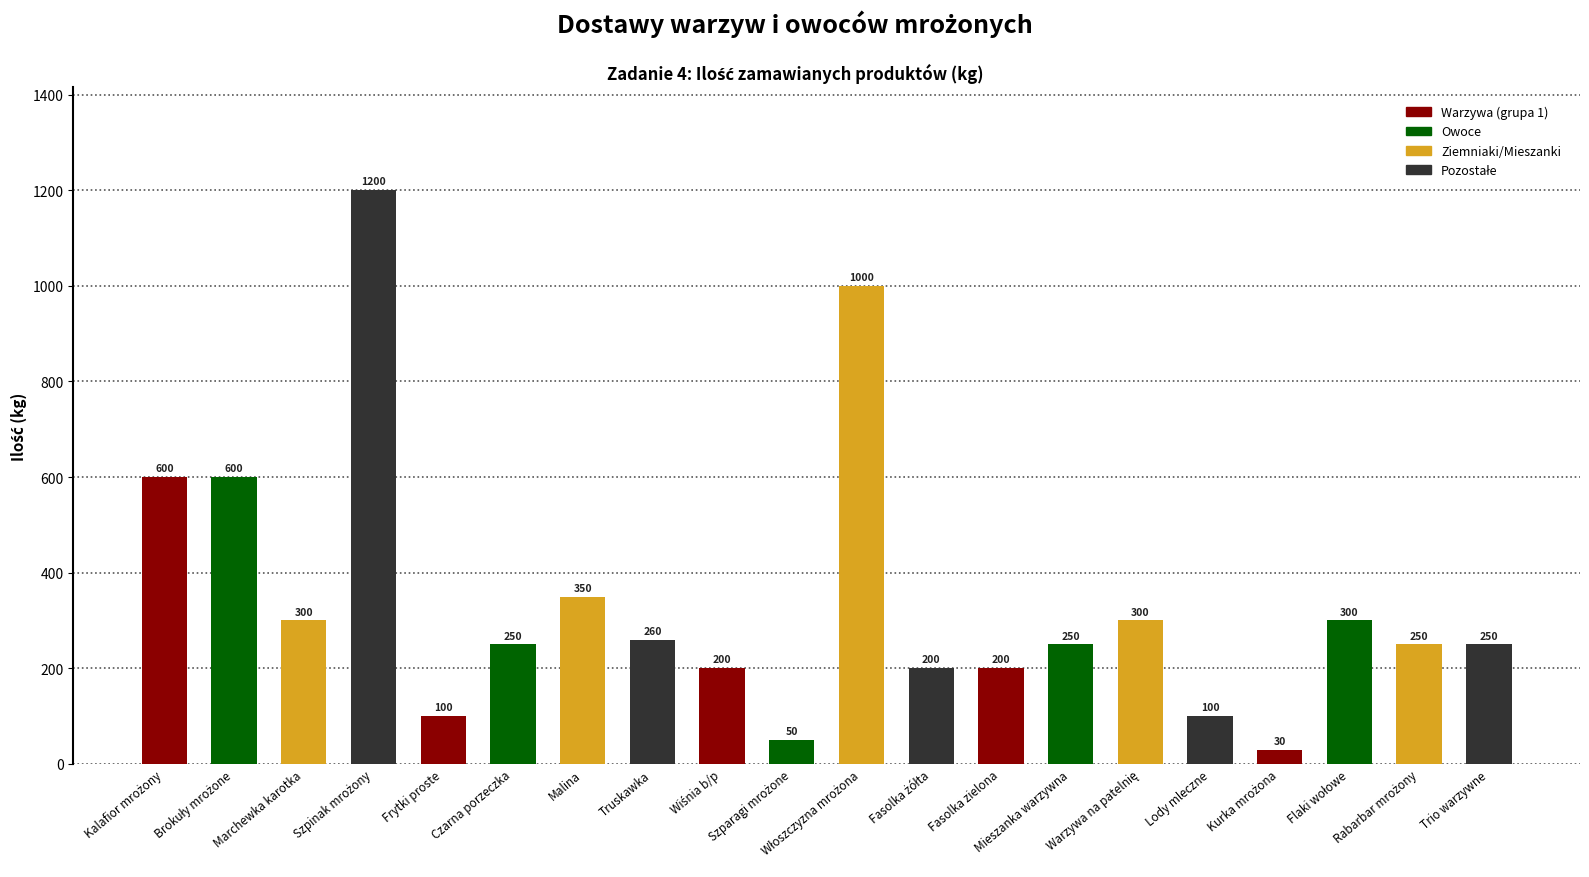

What is the greatest value displayed?

1200